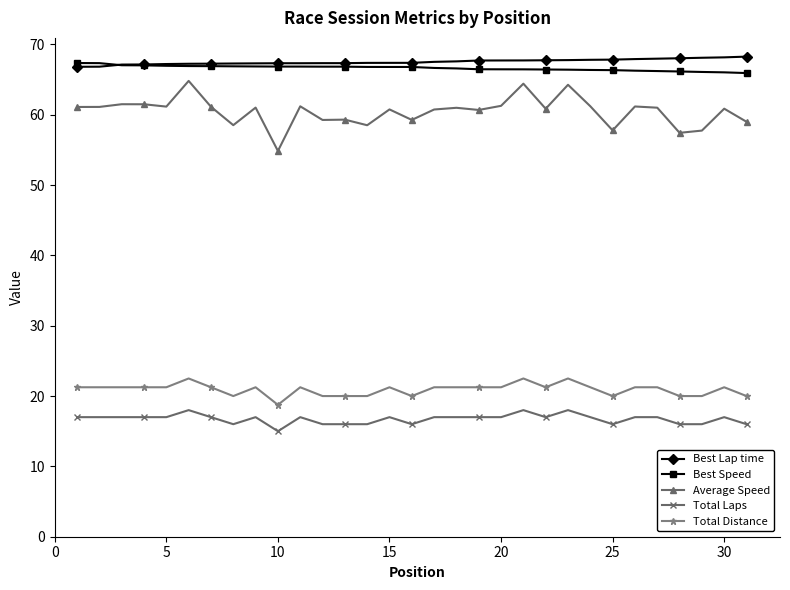

What is the lowest value of the Best Speed series?

65.9